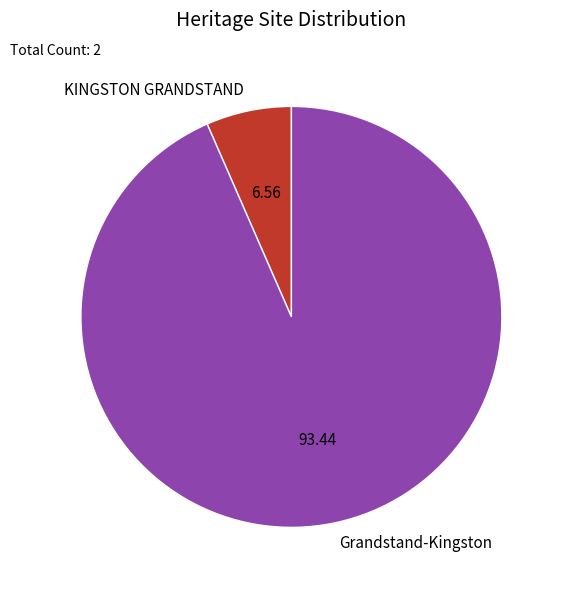

Combined, do KINGSTON GRANDSTAND and Grandstand-Kingston account for over 50%?

Yes